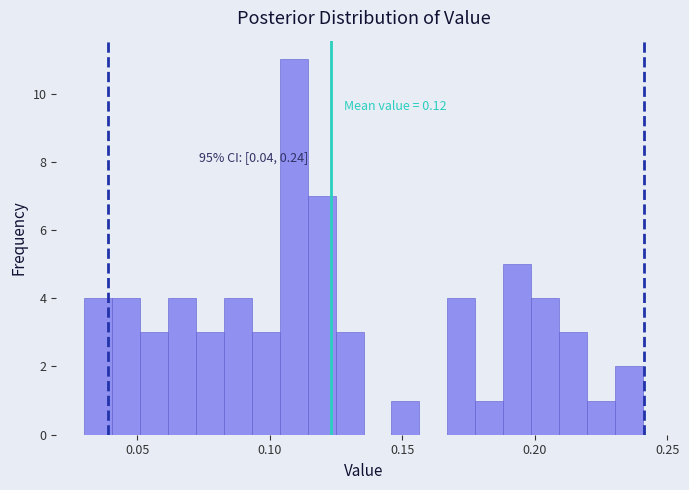

Read against the x-axis, roughly where is the centre of the tallest bar?

0.110